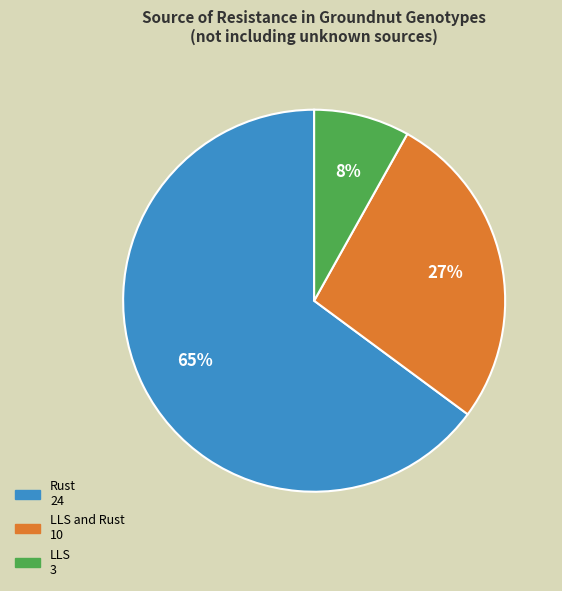

To the nearest percent, what is the difference between the largest and smallest slice percentages?

57%